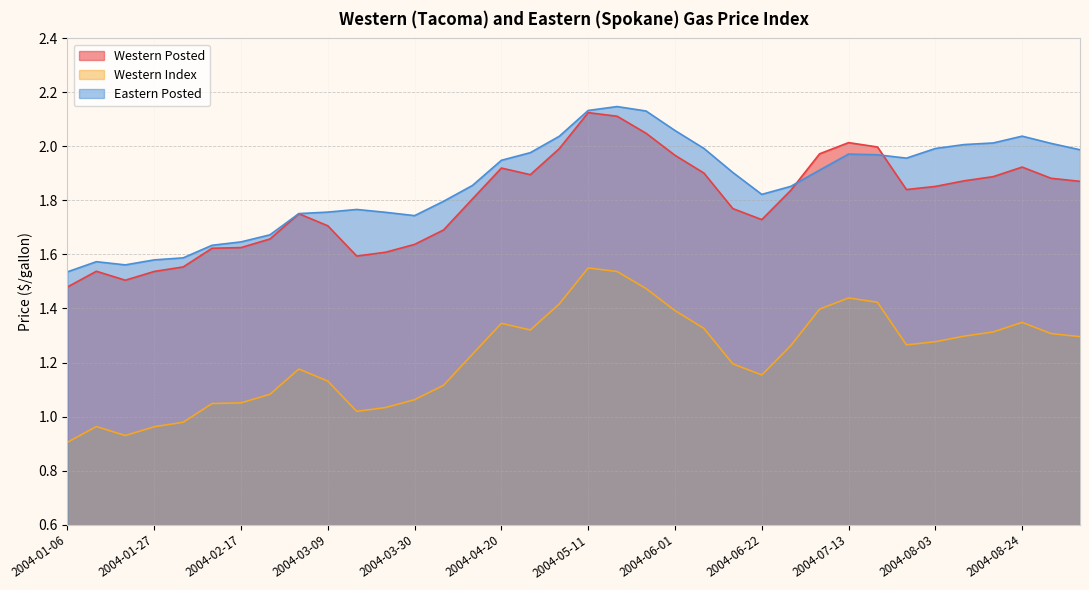

Reading right to left, extract all data points from this chart.

Western Posted: 1.9	1.9	1.9	1.9	1.9	1.9	1.8	2.0	2.0	2.0	1.8	1.7	1.8	1.9	2.0	2.0	2.1	2.1	2.0	1.9	1.9	1.8	1.7	1.6	1.6	1.6	1.7	1.8	1.7	1.6	1.6	1.6	1.5	1.5	1.5	1.5
Western Index: 1.3	1.3	1.3	1.3	1.3	1.3	1.3	1.4	1.4	1.4	1.3	1.2	1.2	1.3	1.4	1.5	1.5	1.6	1.4	1.3	1.3	1.2	1.1	1.1	1.0	1.0	1.1	1.2	1.1	1.1	1.0	1.0	1.0	0.9	1.0	0.9
Eastern Posted: 2.0	2.0	2.0	2.0	2.0	2.0	2.0	2.0	2.0	1.9	1.9	1.8	1.9	2.0	2.1	2.1	2.1	2.1	2.0	2.0	1.9	1.9	1.8	1.7	1.8	1.8	1.8	1.8	1.7	1.6	1.6	1.6	1.6	1.6	1.6	1.5